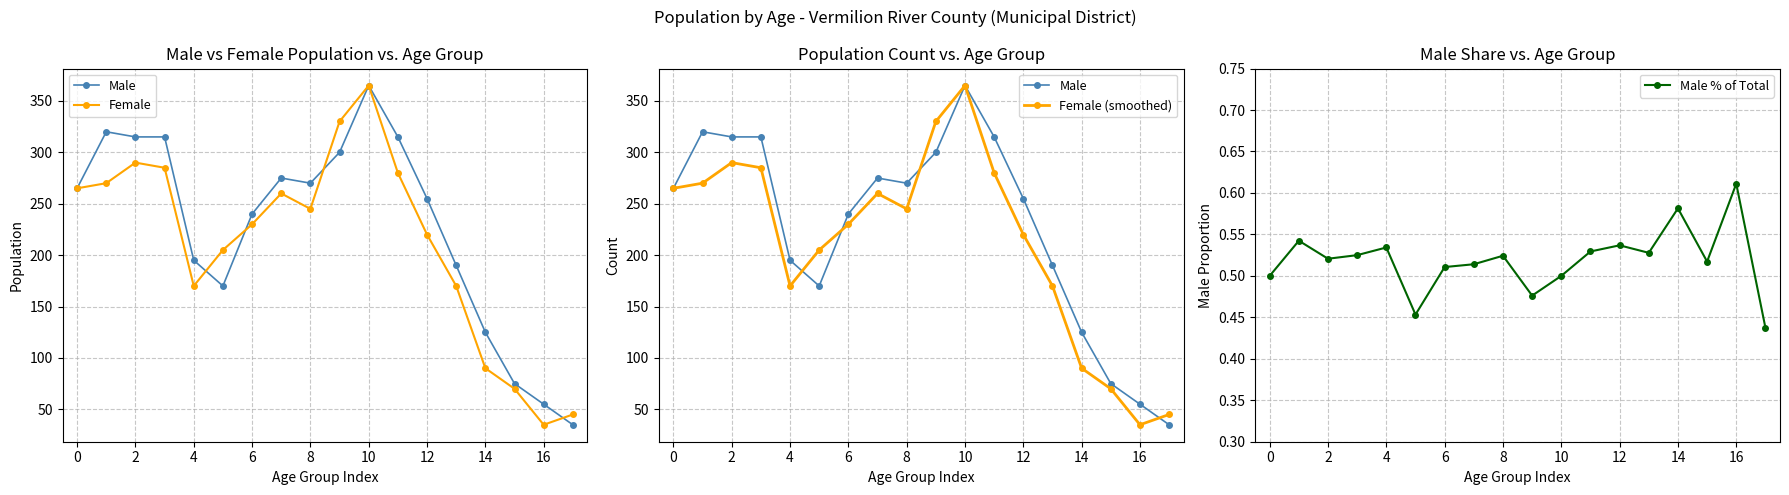

True or false: Male has more than 0 interior local peaks.

True